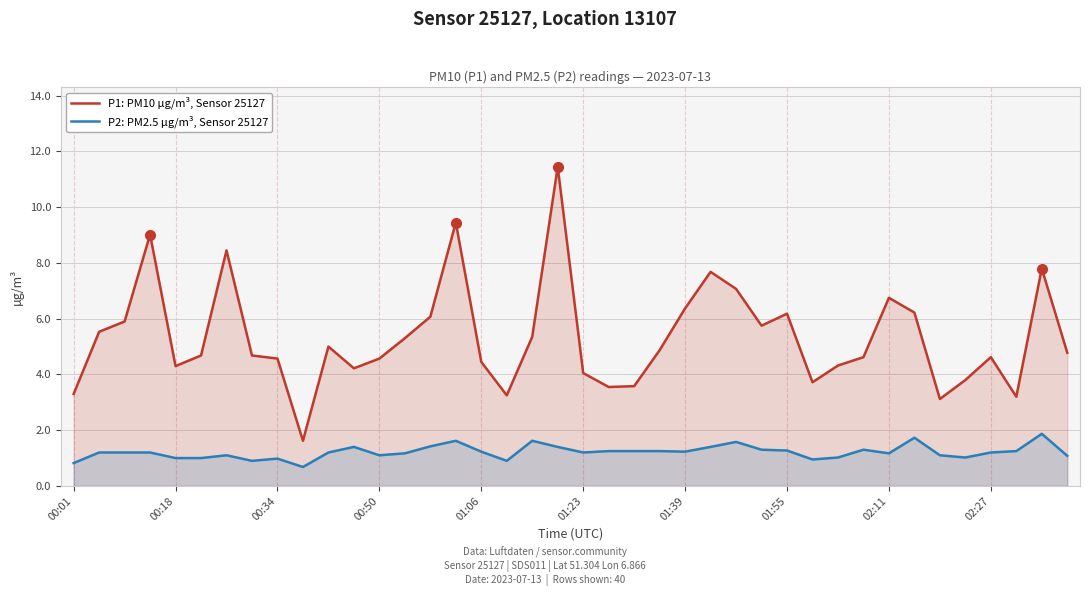

True or false: P1: PM10 µg/m³, Sensor 25127 and P2: PM2.5 µg/m³, Sensor 25127 cross at least once.

False